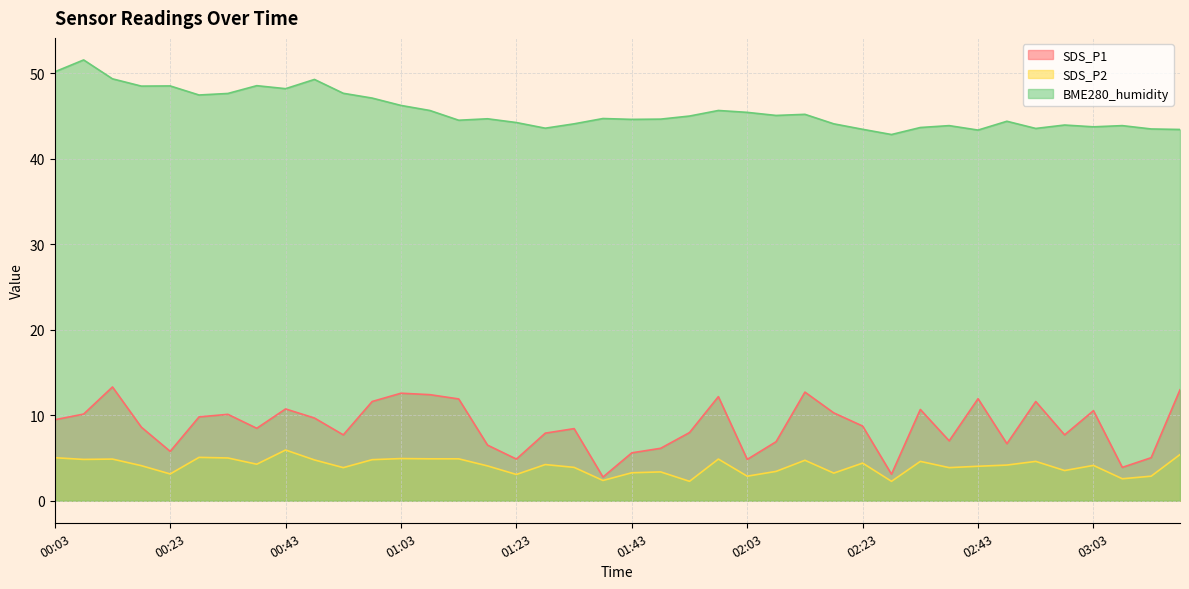

What is the label of the 11th point from the left?

00:53